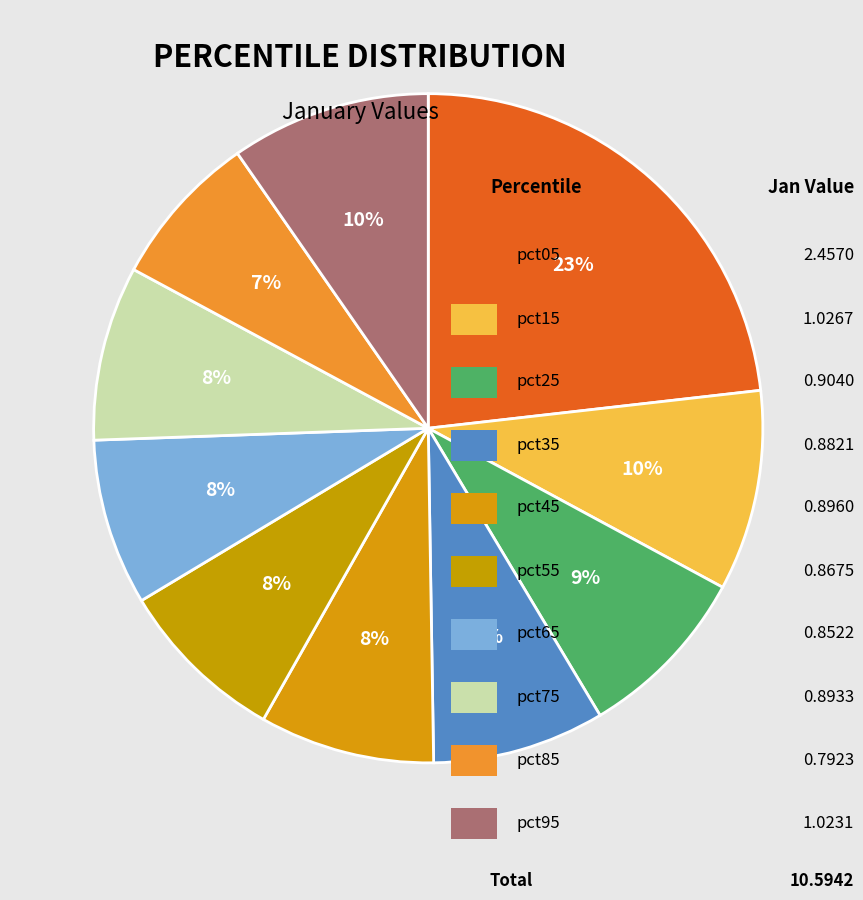

Is there any slice that represents more than half of the pie?

No